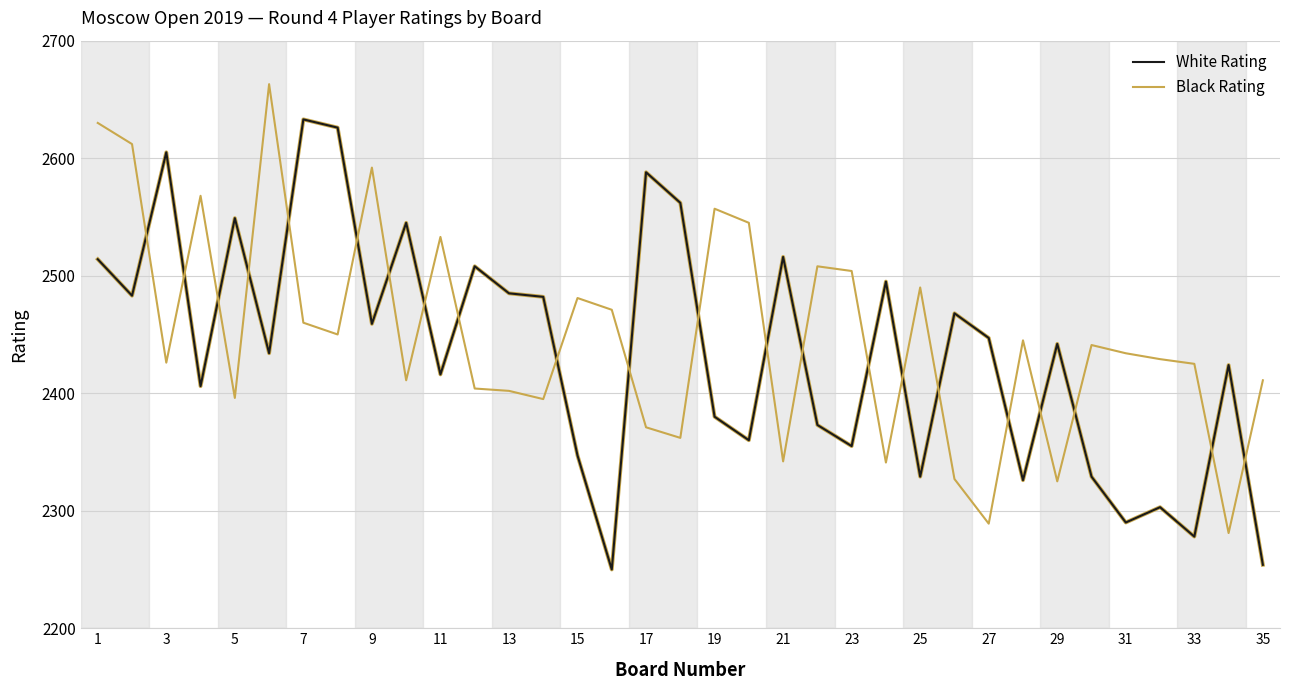

Which series has the largest total across all categories?

Black Rating